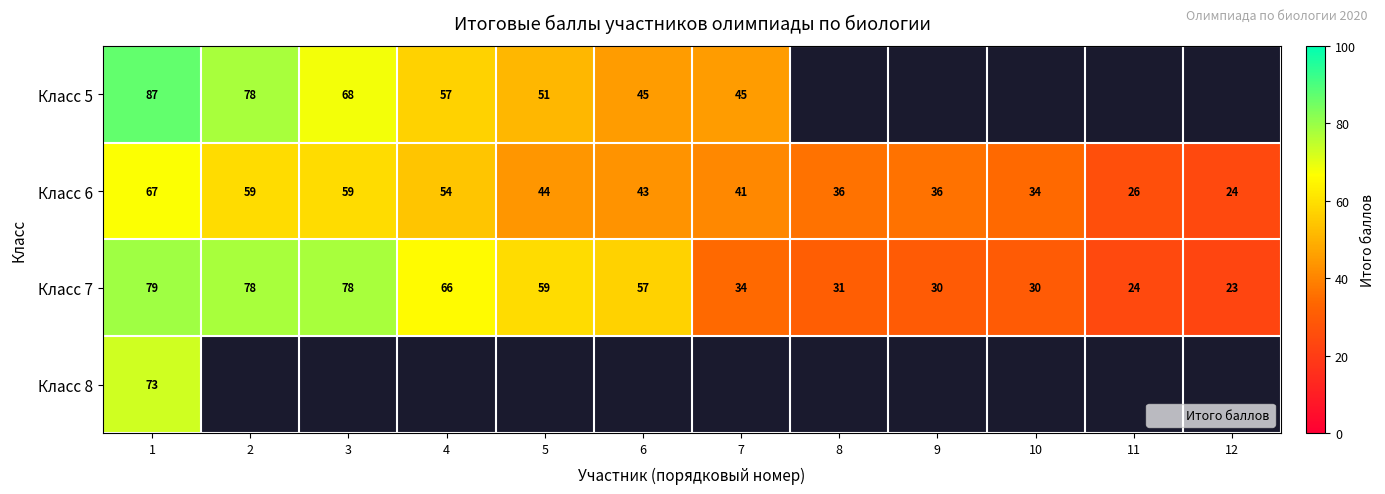

Where is Класс 8 nearest to the value 73?

1